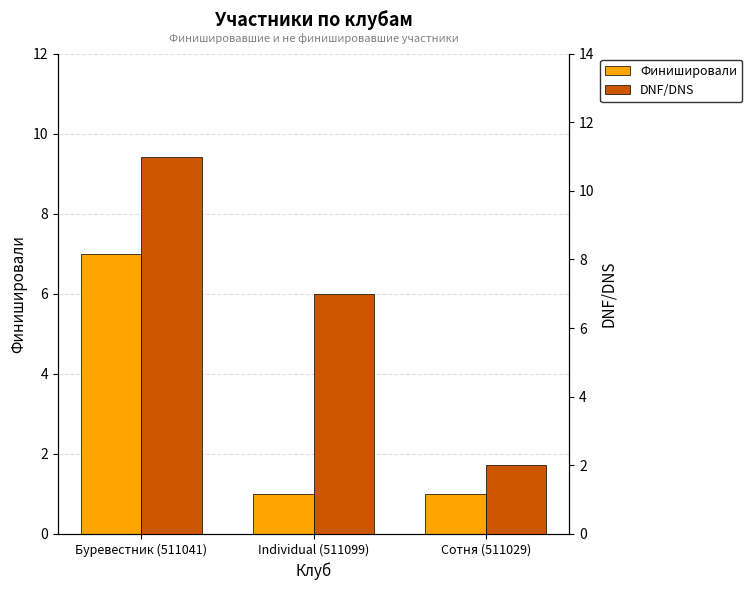

Reading right to left, list all the values displayed in this chart.

Финишировали: 1	1	7
DNF/DNS: 2	7	11